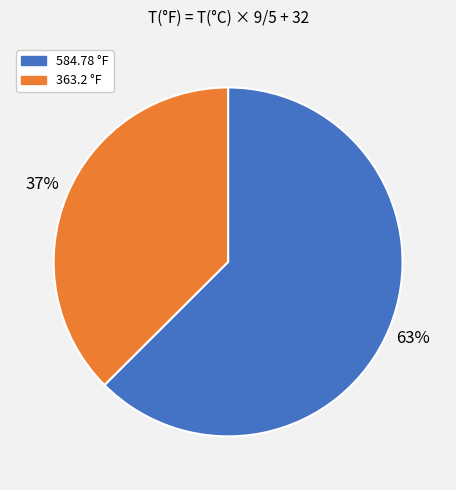

How many segments does this pie chart have?

2